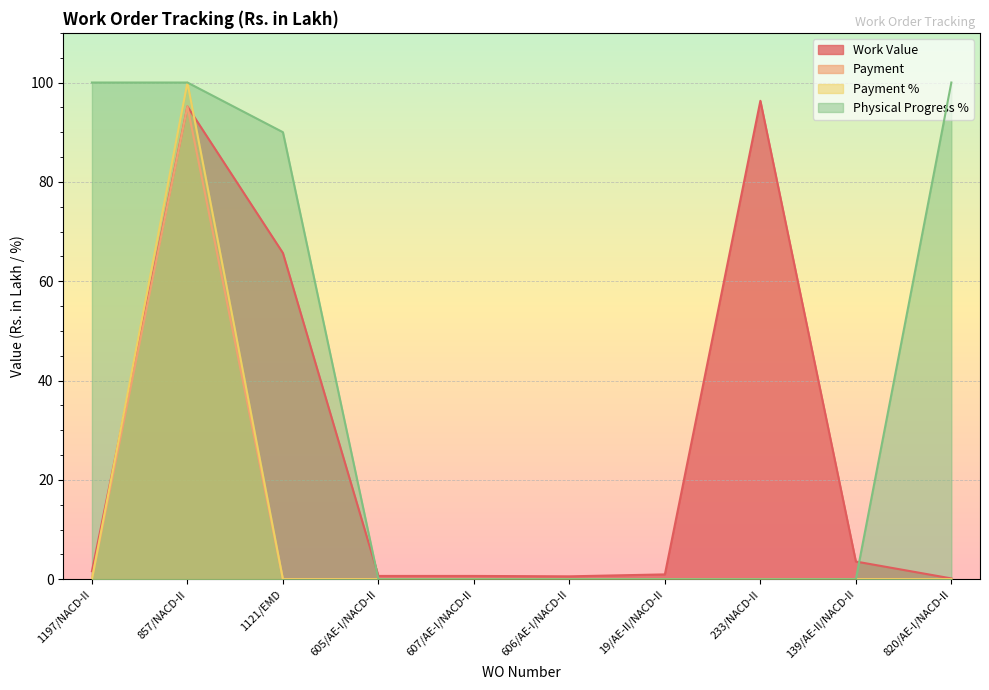

What is the sum of all Physical Progress % values?

390.0